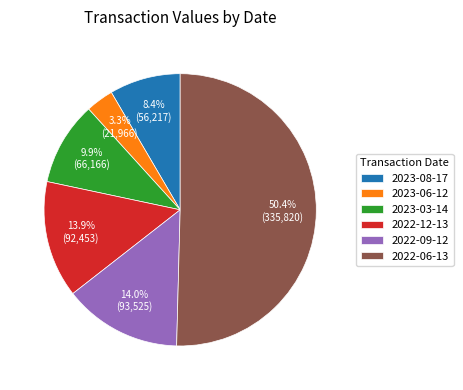

The 2022-09-12 slice represents 28% of the pie. True or false?

False